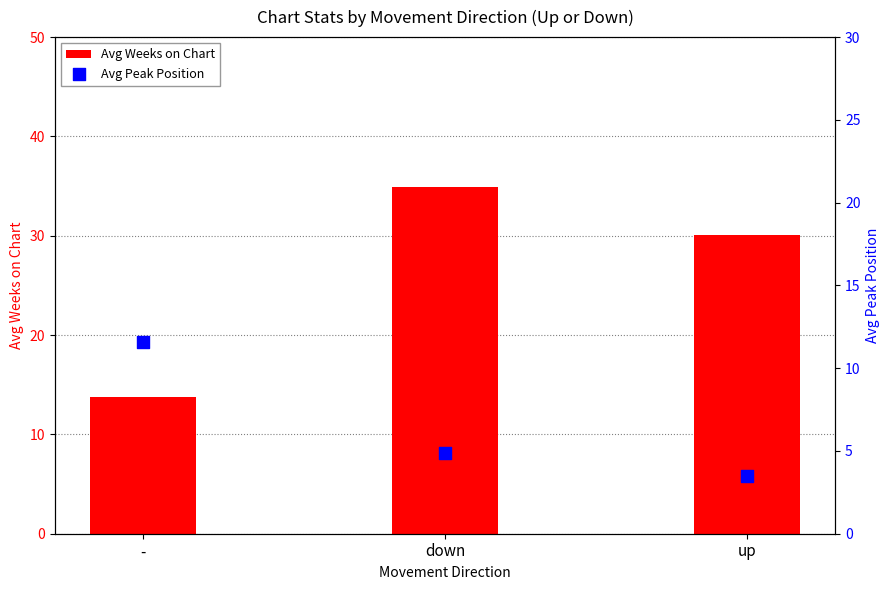

What are all the series names shown in the legend?

Avg Weeks on Chart, Avg Peak Position